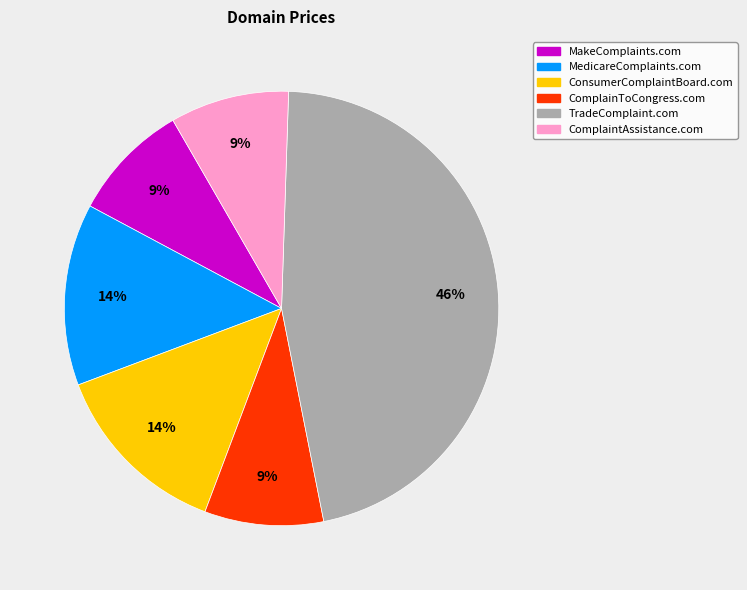

Does TradeComplaint.com represent more than half of the total?

No